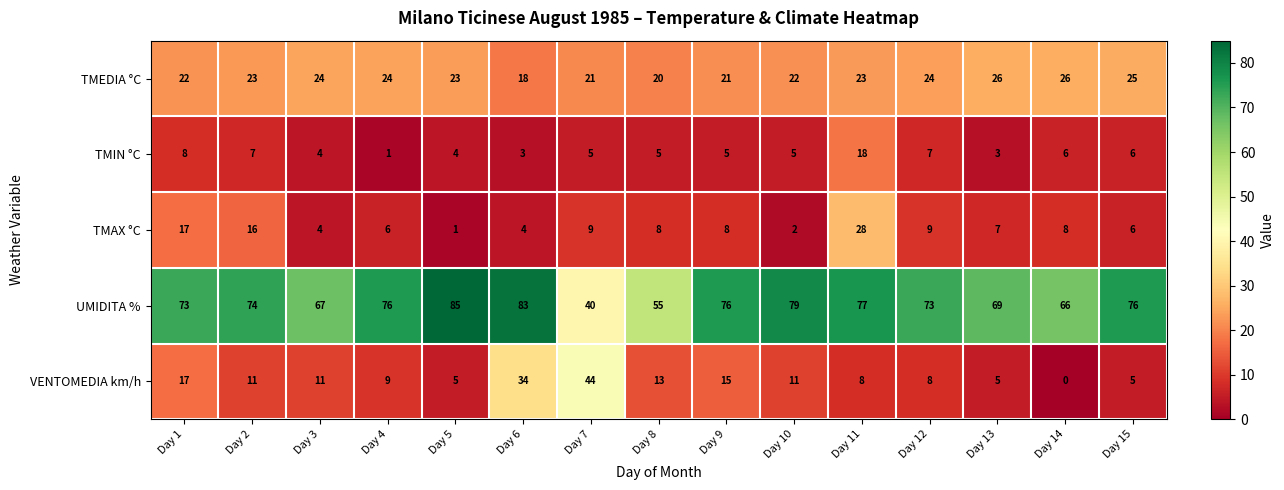

Where is TMIN °C nearest to the value 9?

Day 1